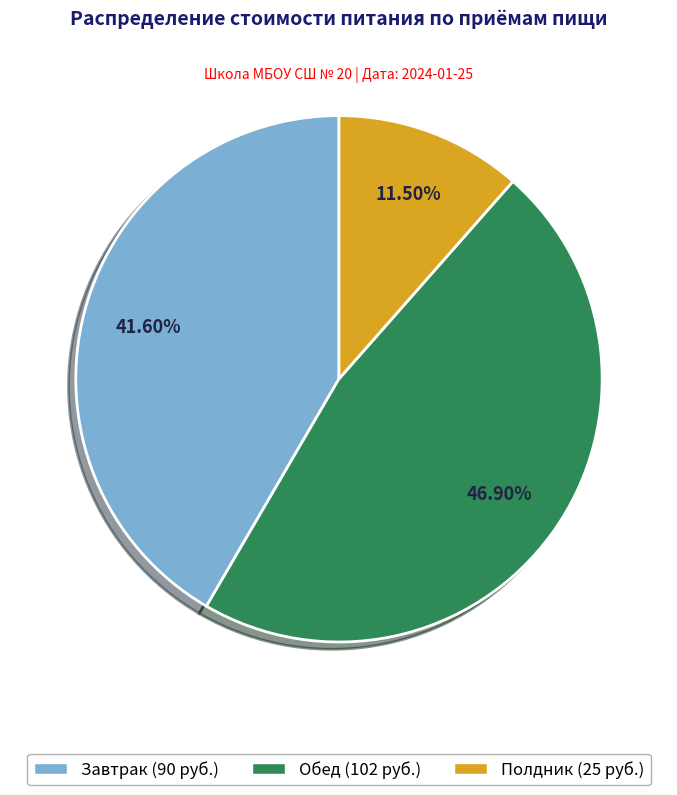

How many slices are in this pie chart?

3